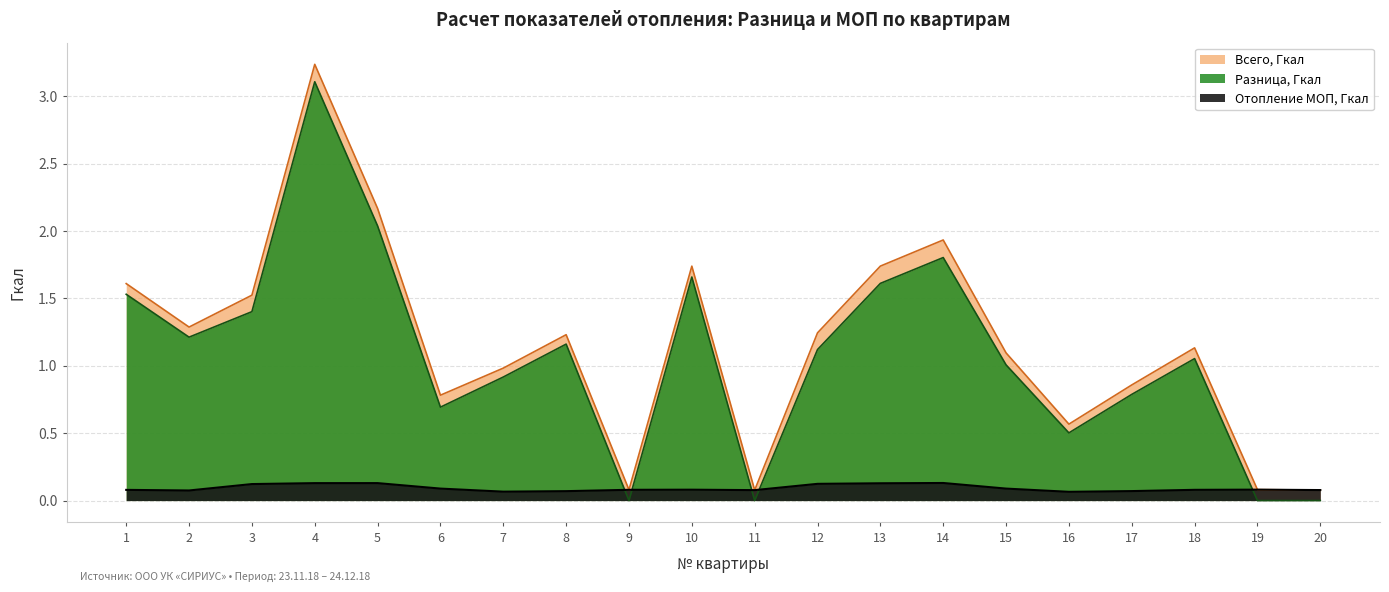

Between 14 and 7, which is larger?

14